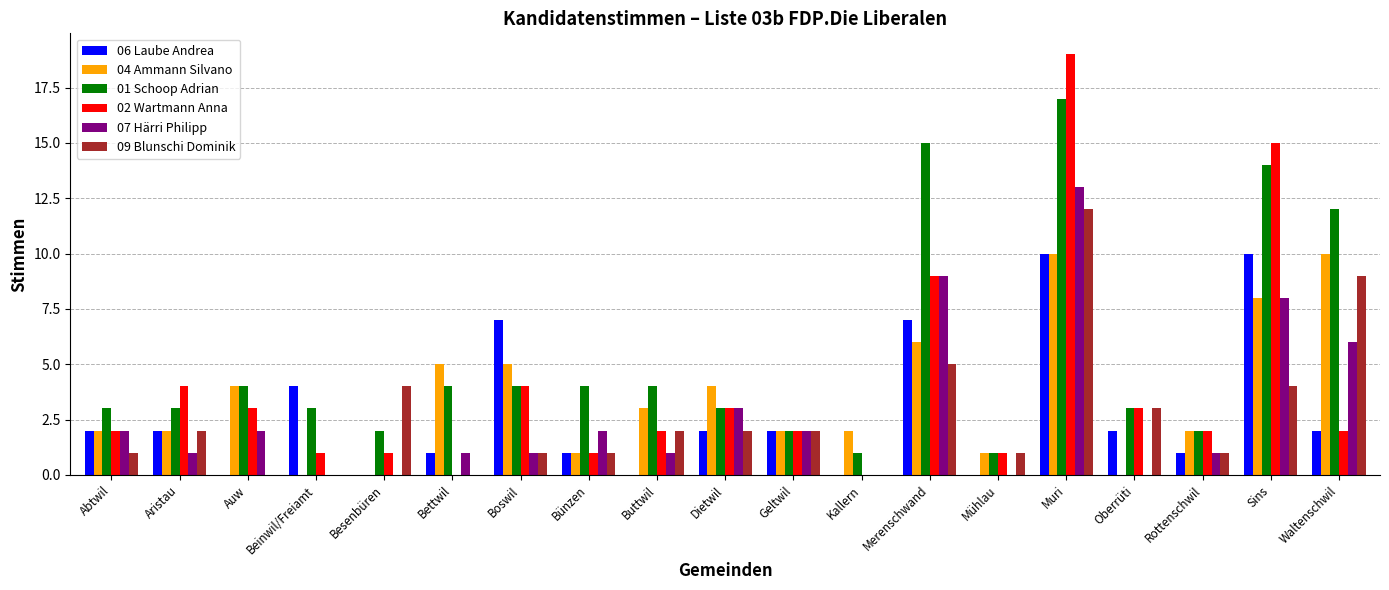

Which label corresponds to the largest value in the chart?

Muri